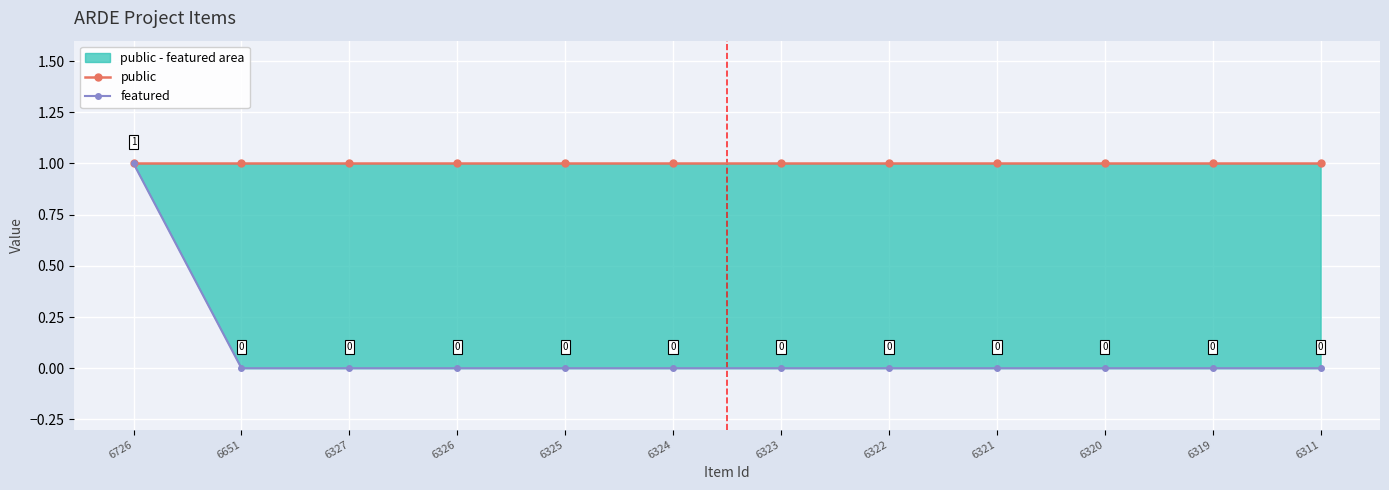

What is the sum of all public values?

12